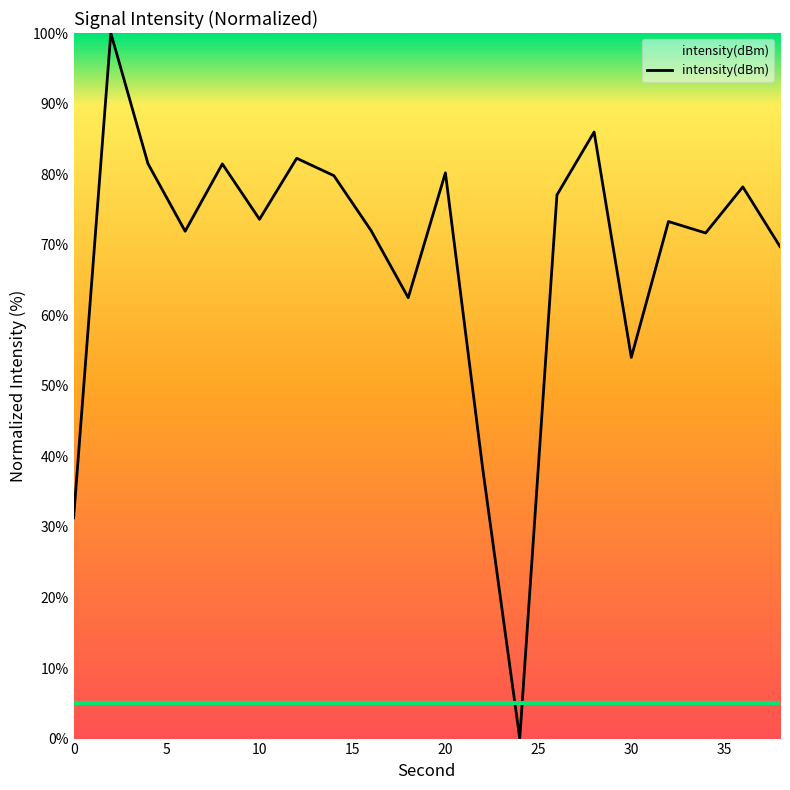

What is the difference between the second highest and minimum values?

86.0